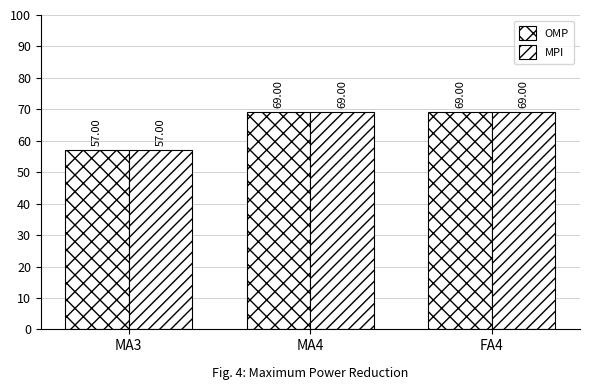

Reading right to left, transcribe all the data shown in this chart.

OMP: FA4=69	MA4=69	MA3=57
MPI: FA4=69	MA4=69	MA3=57